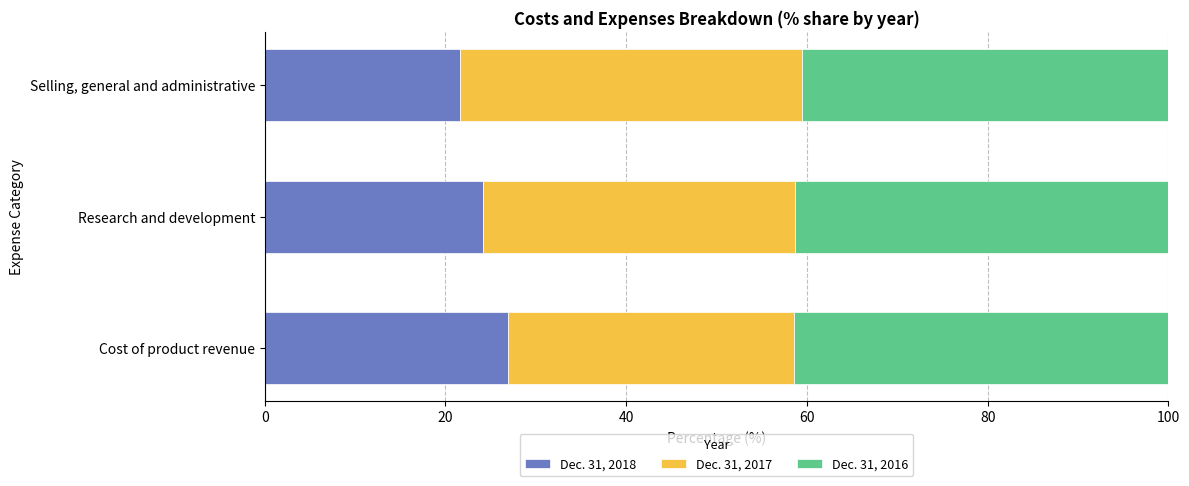

Is it true that Dec. 31, 2018 equals 24.2 at Research and development?

True